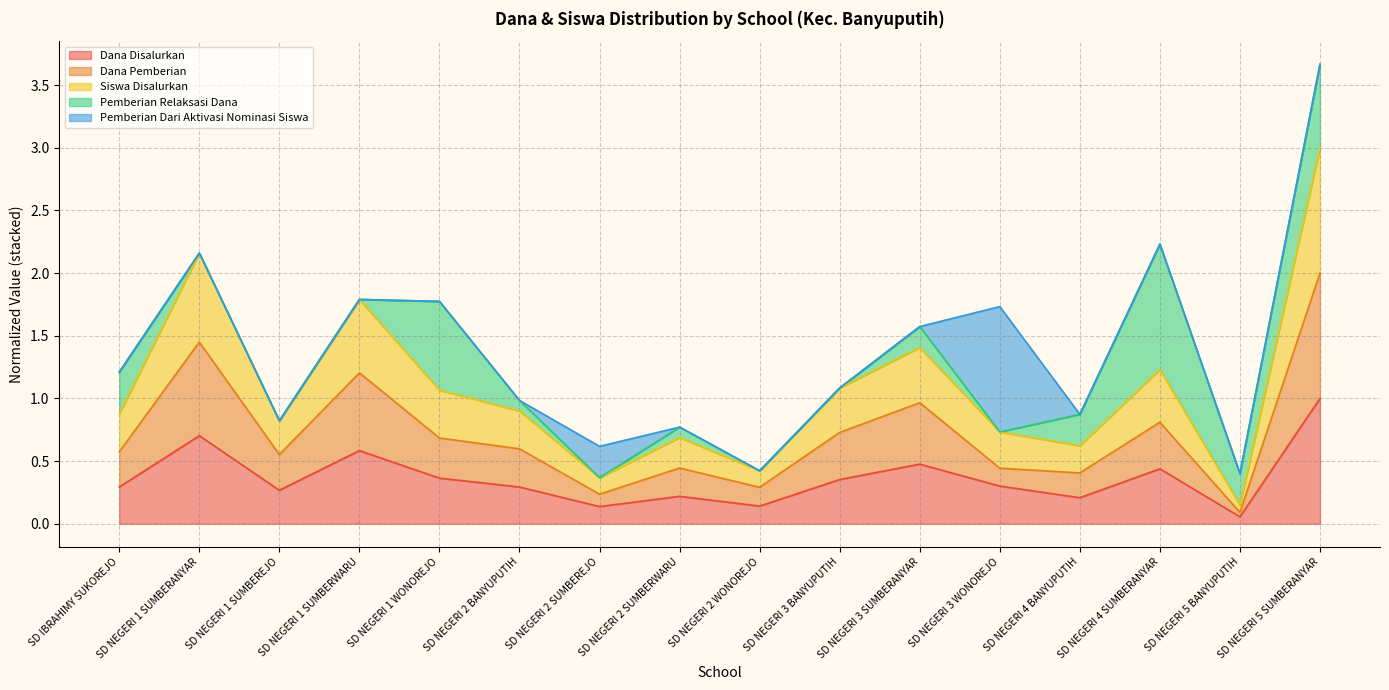

What is the difference between the maximum and second lowest values in the Dana Disalurkan series?

0.9